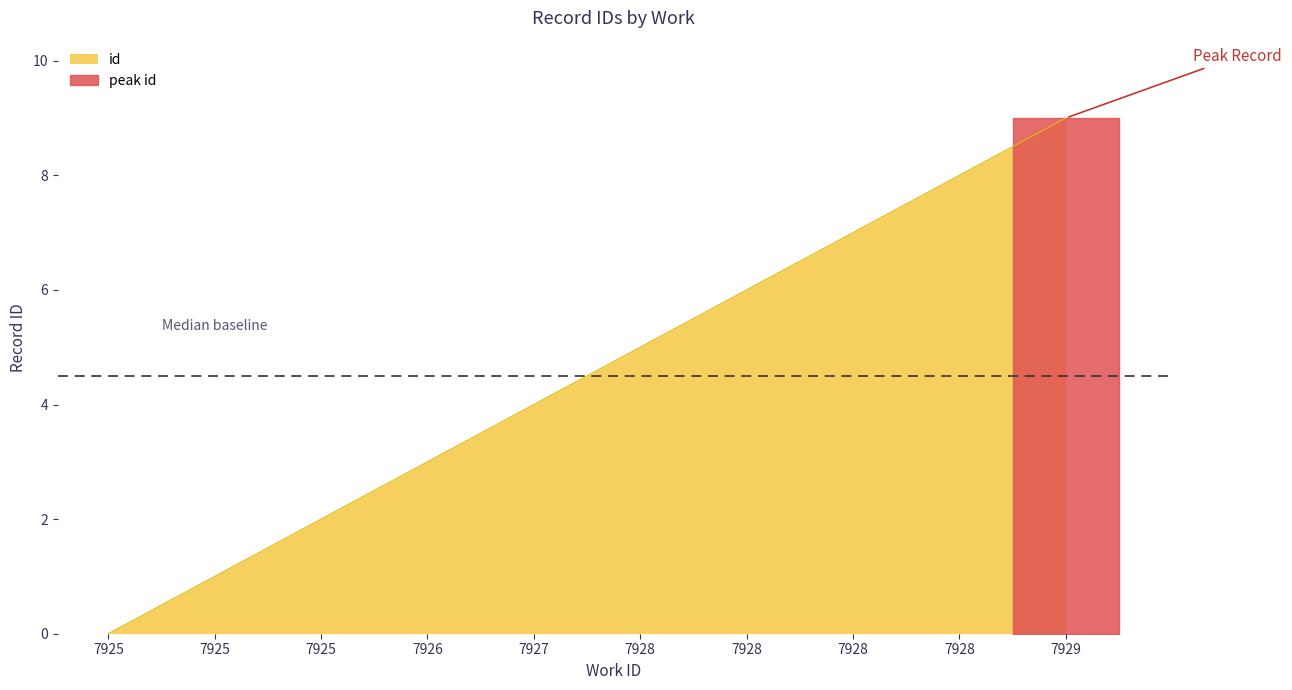

True or false: the data has more than 0 interior local peaks.

False